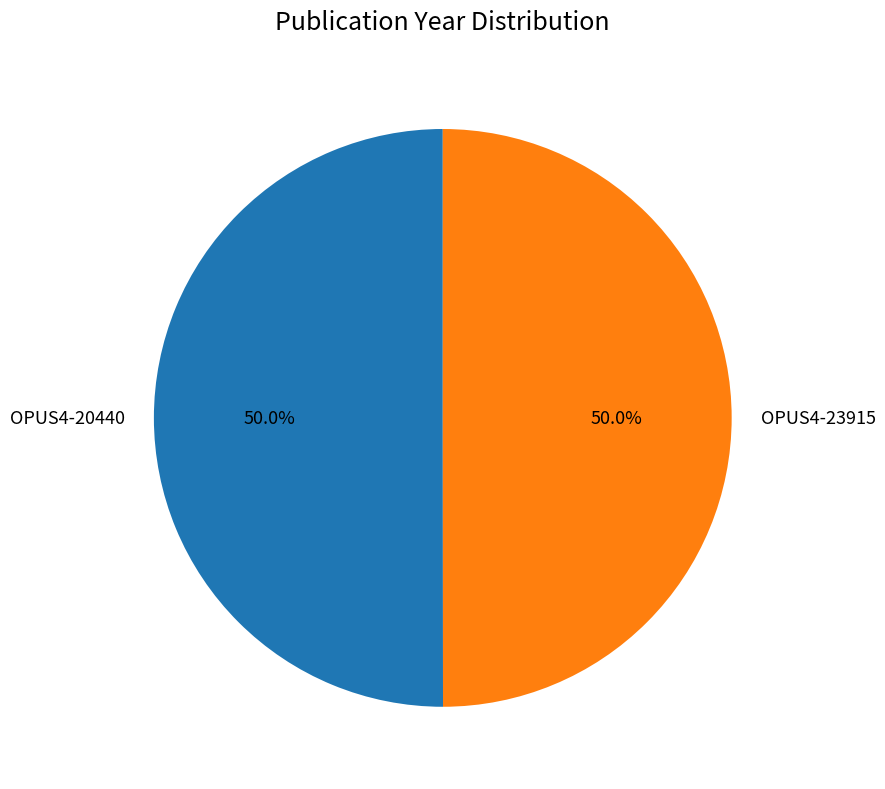

To the nearest percent, what percentage of the pie is OPUS4-23915?

50%